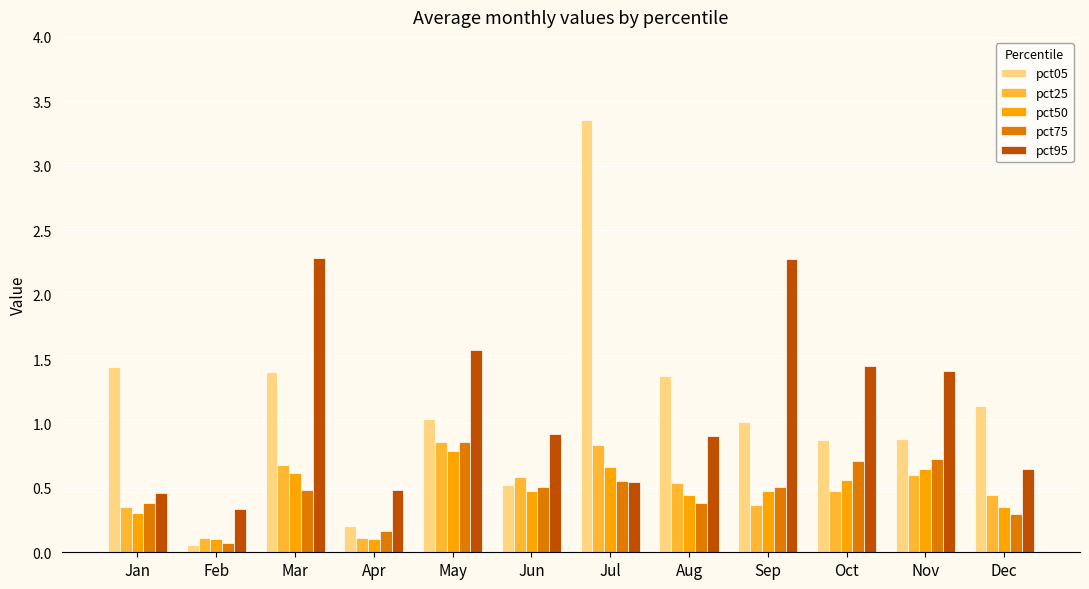

What is the value of the pct95 bar at the 3rd from the left?

2.3